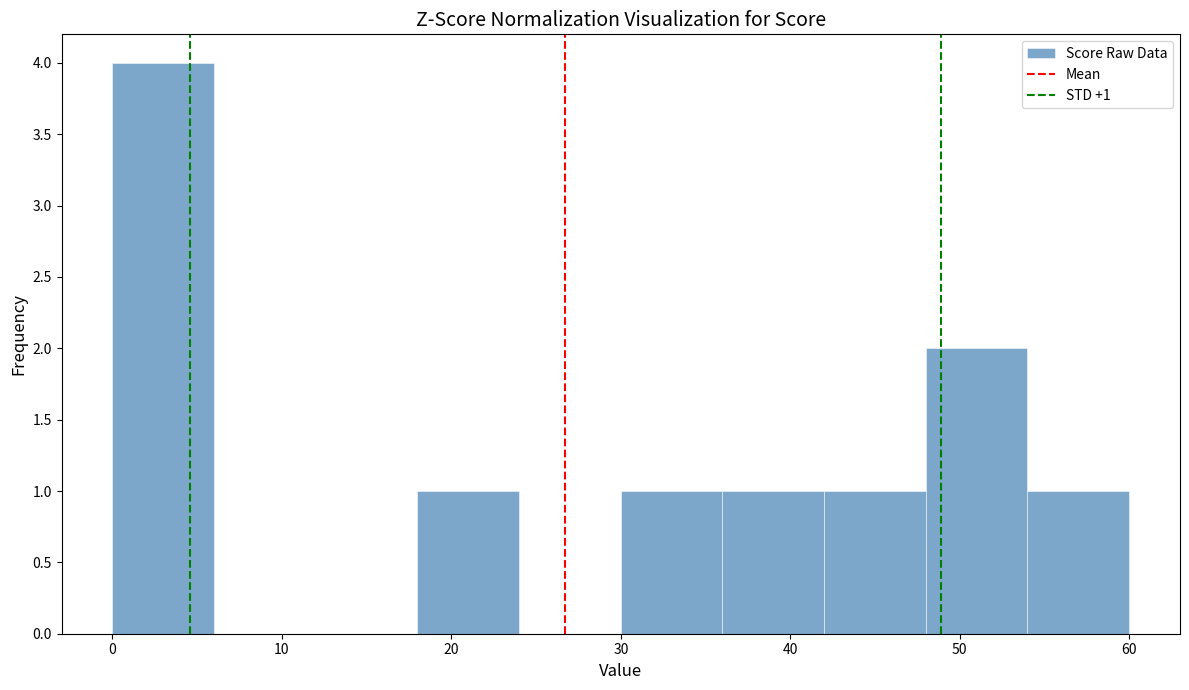

Which range on the x-axis has the tallest bar?

0 to 6